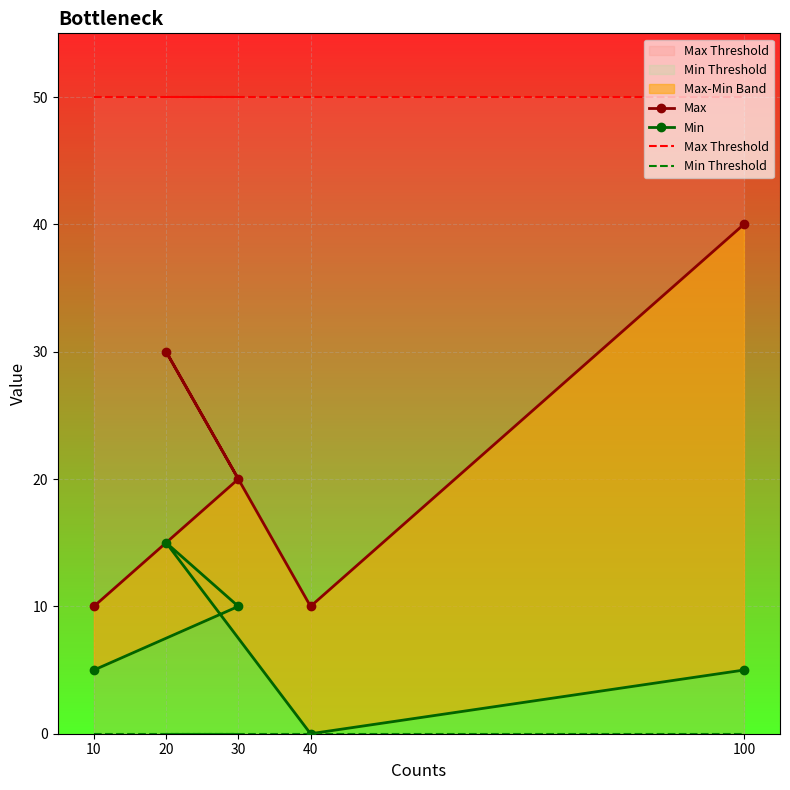

At how many categories does at least one series exceed 2?

5